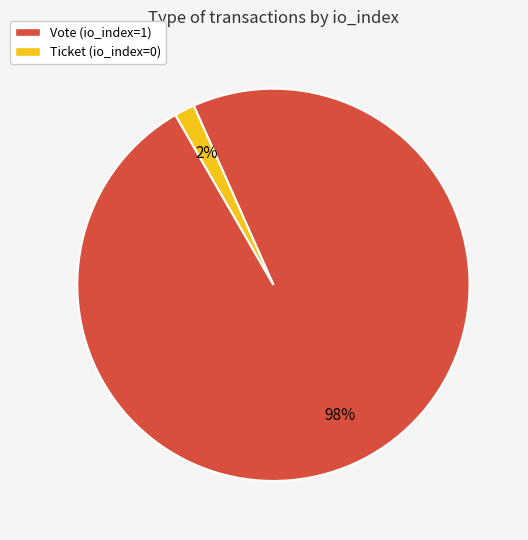

Which category has the biggest portion of the pie?

Vote